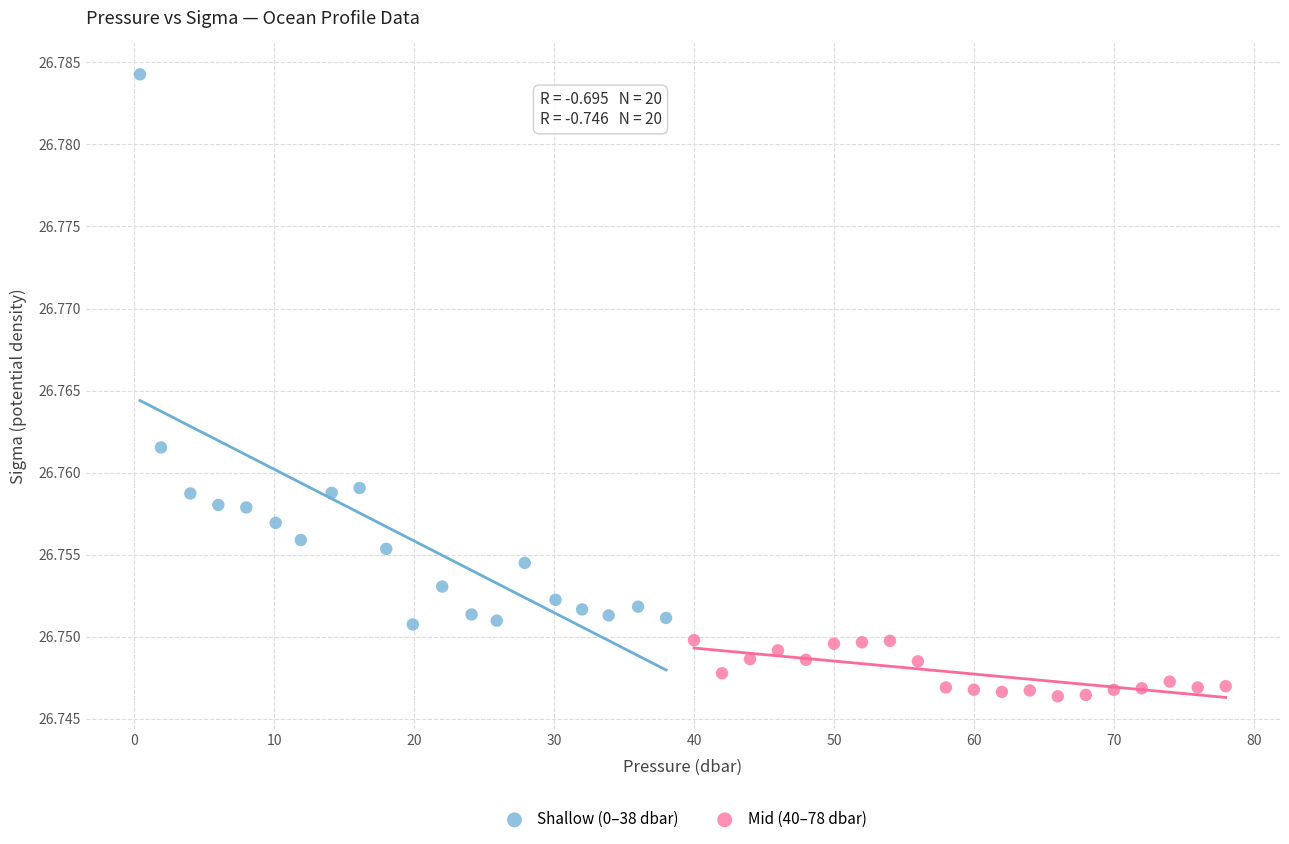

Which series contains the lowest Y value?

Mid (40–78 dbar)